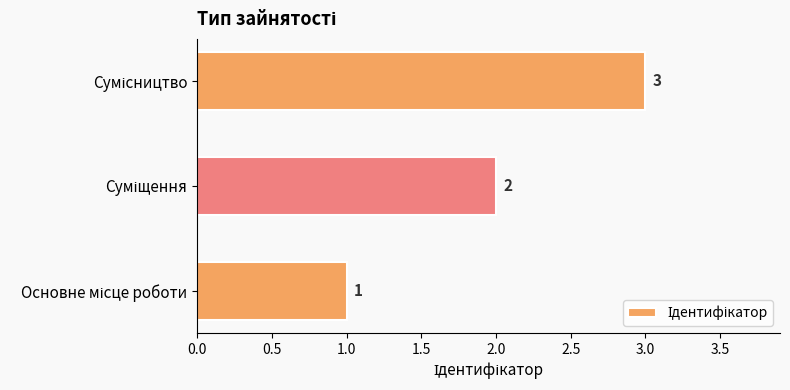

Count the values in the range 1 to 3.

3